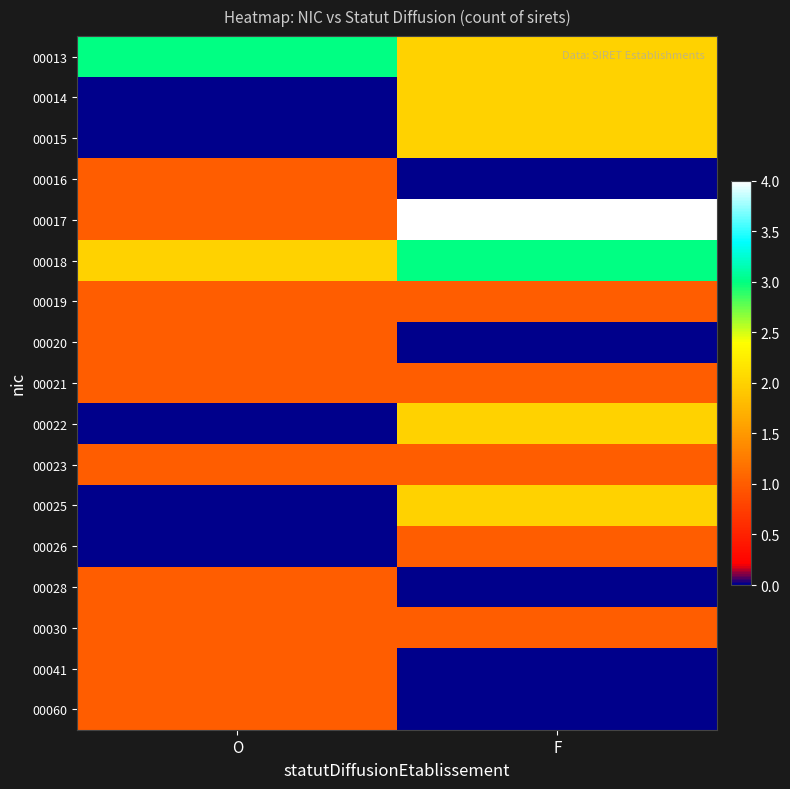

Count the number of categories in the chart.

2